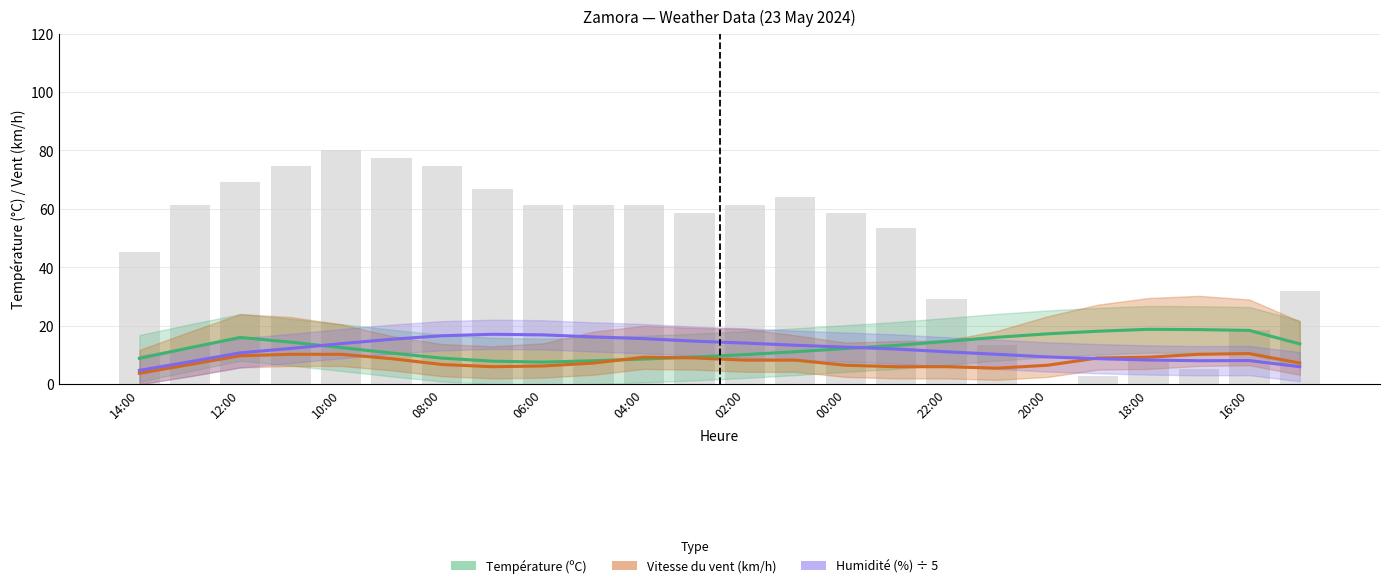

Is the value of Humidité (%) ÷ 5 at 12:00 greater than the value of Vitesse du vent (km/h) at 10:00?

No